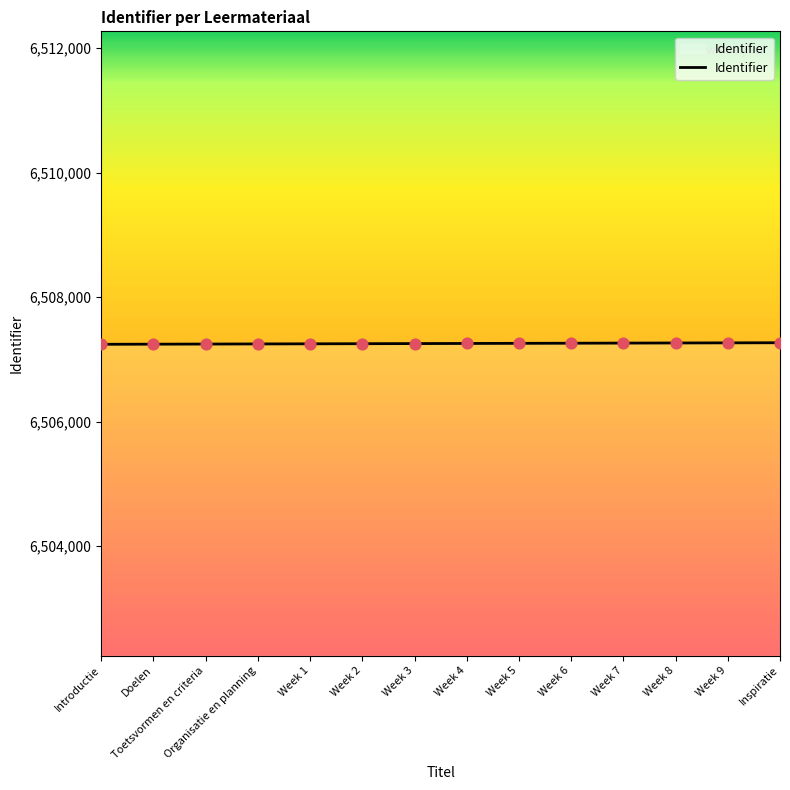

What is the change in value from Week 3 to Week 9?

+12